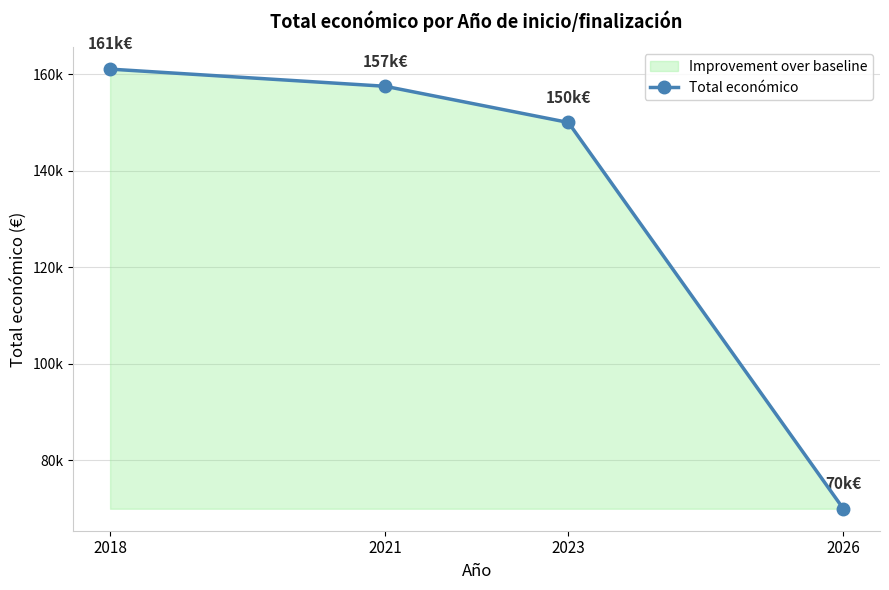

Between 2018 and 2026, which is larger?

2018